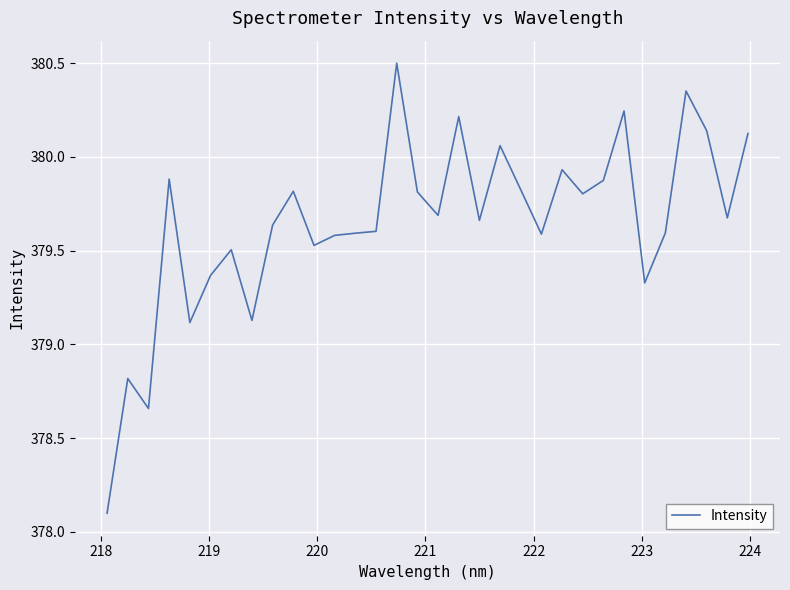

What is the greatest value displayed?

380.5